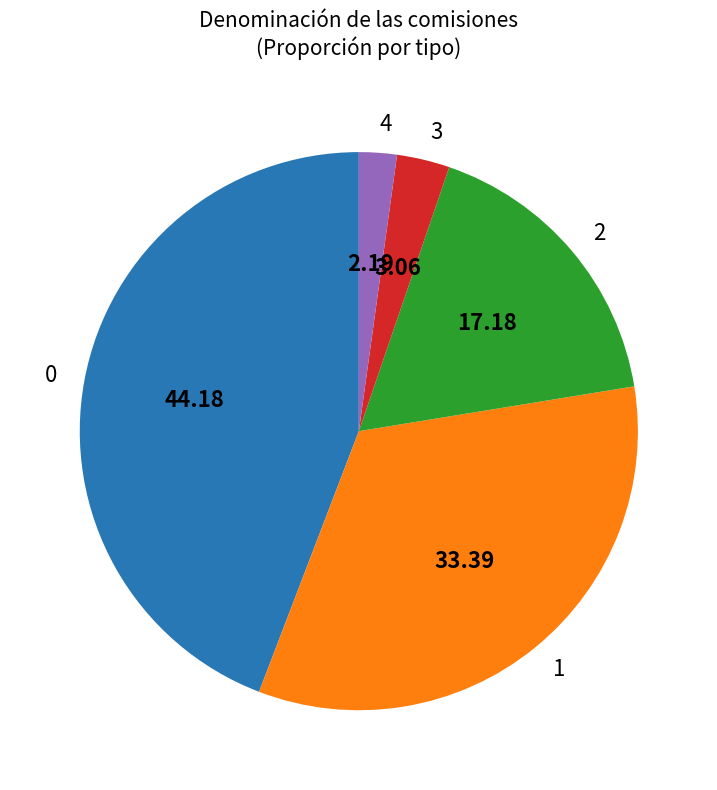

What is the smallest slice in the pie chart?

4